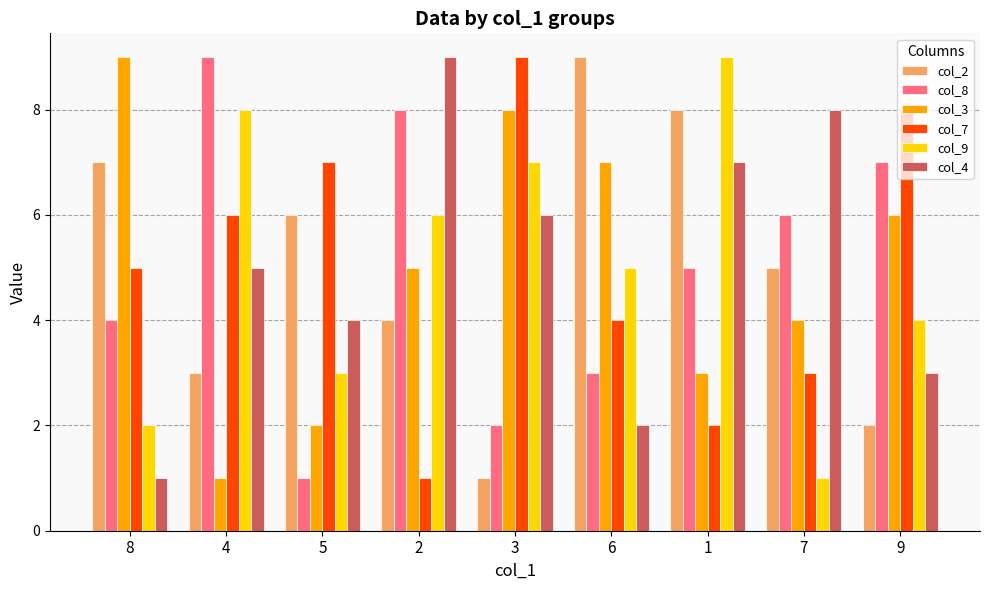

What is the spread (max minus min) of values at 2?

8